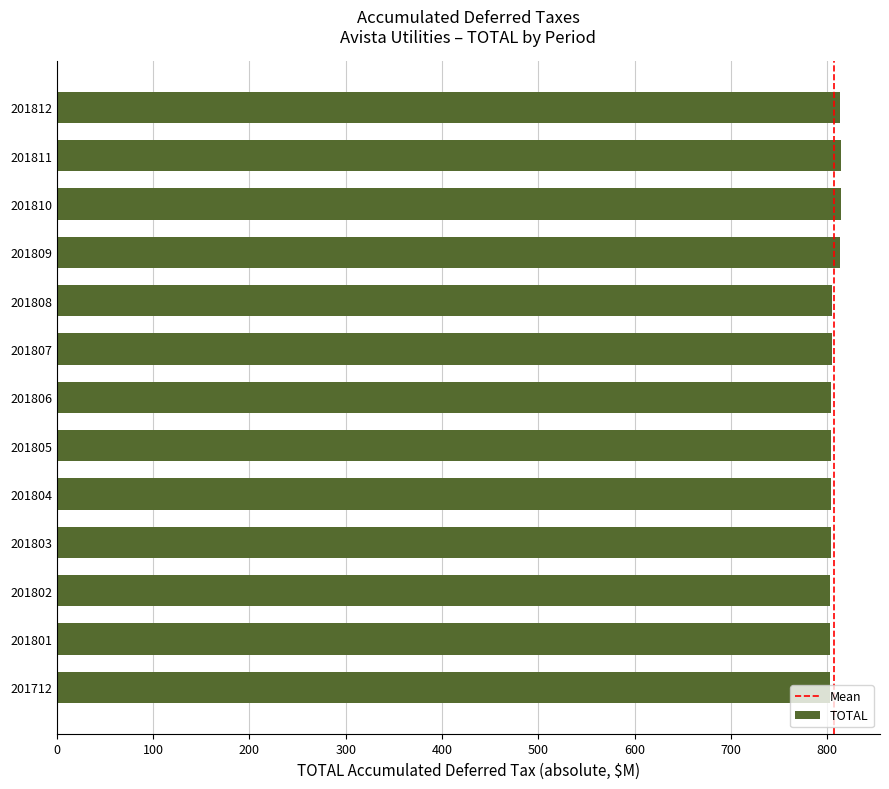

The value at 201808 is 424.2. True or false?

False